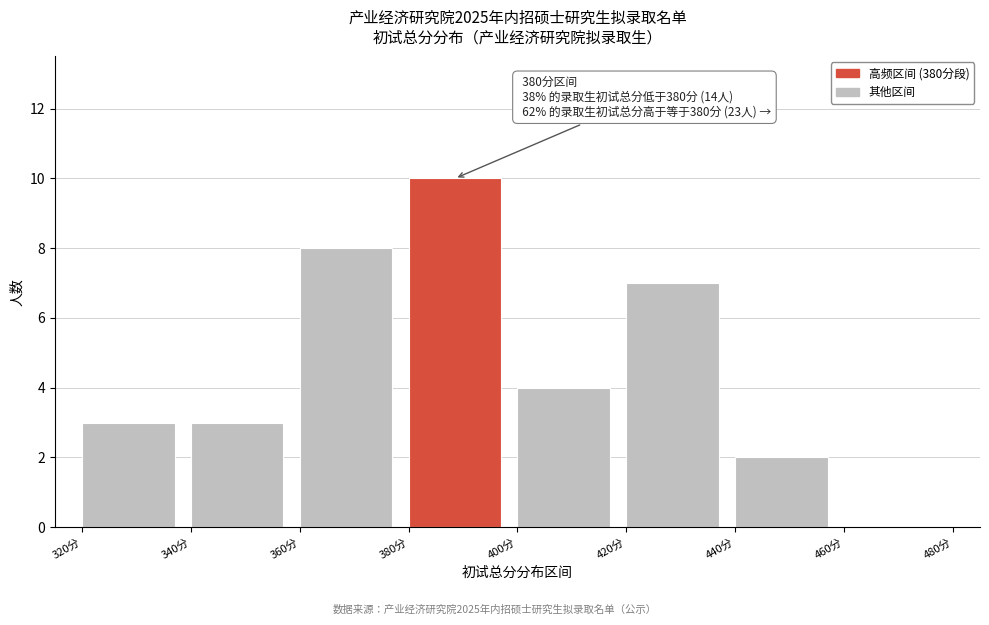

Over which range of the x-axis is the bar tallest?

380 to 400